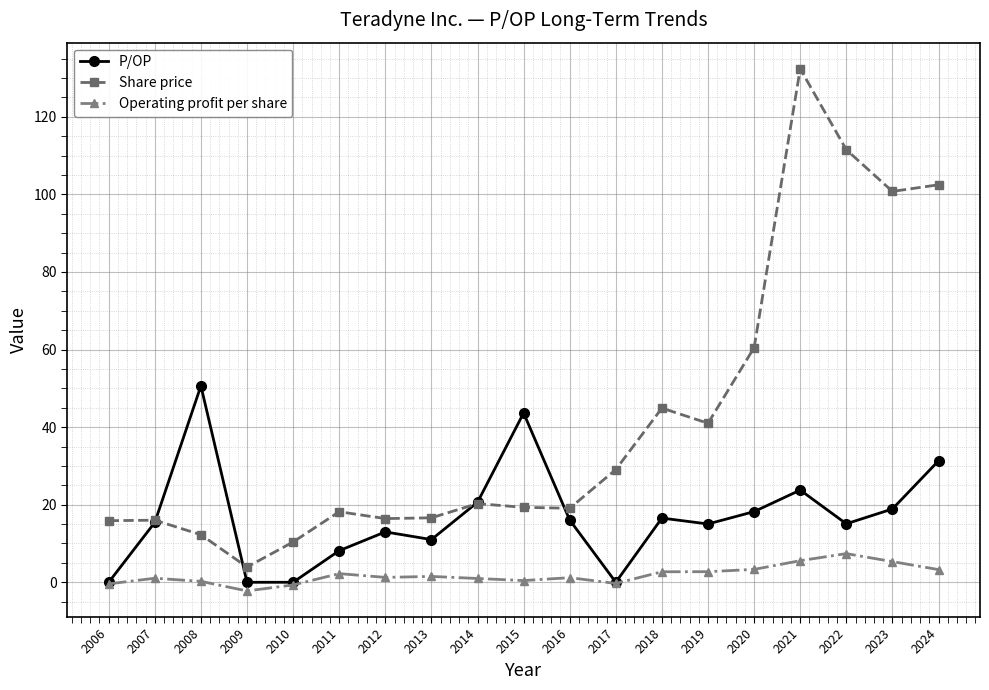

What is the total value across all series at 2018?

64.2